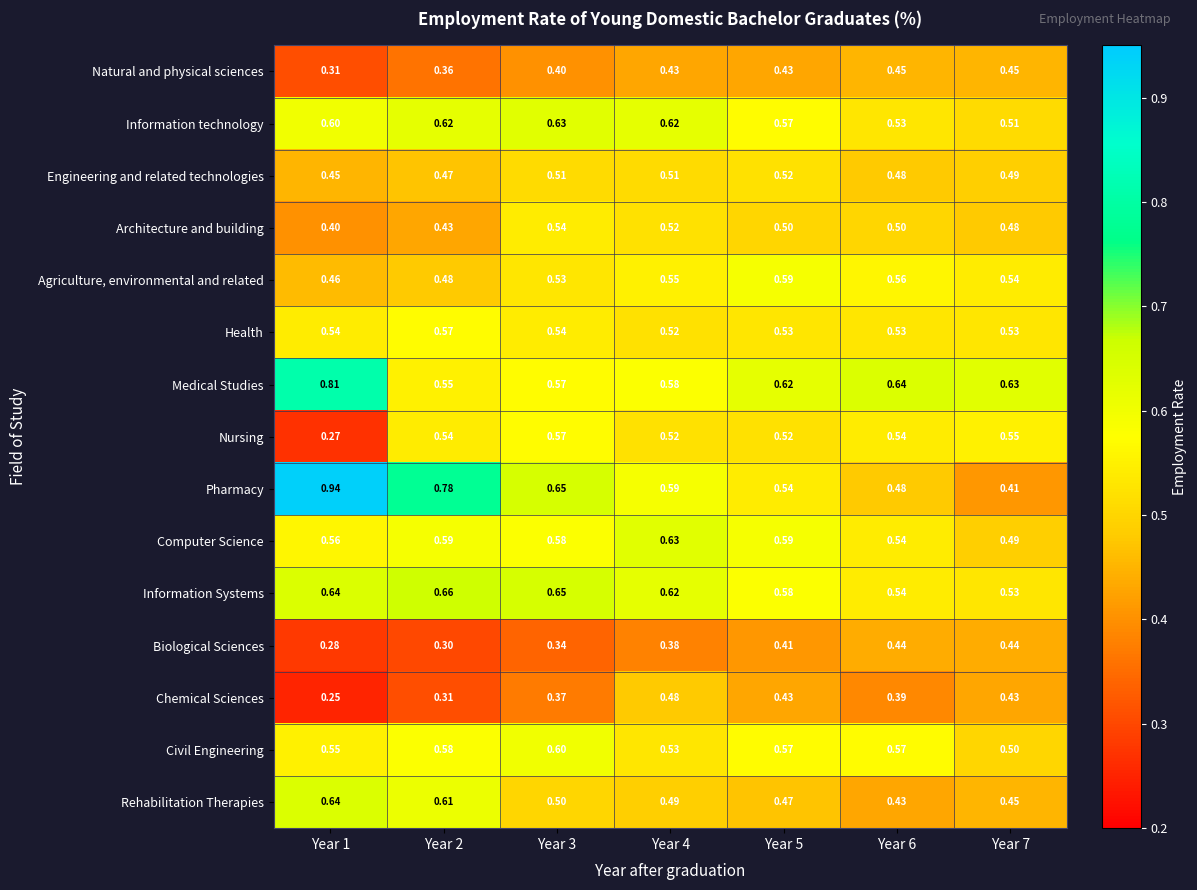

Between Year 3 and Year 4, which series saw the biggest shift?

Chemical Sciences